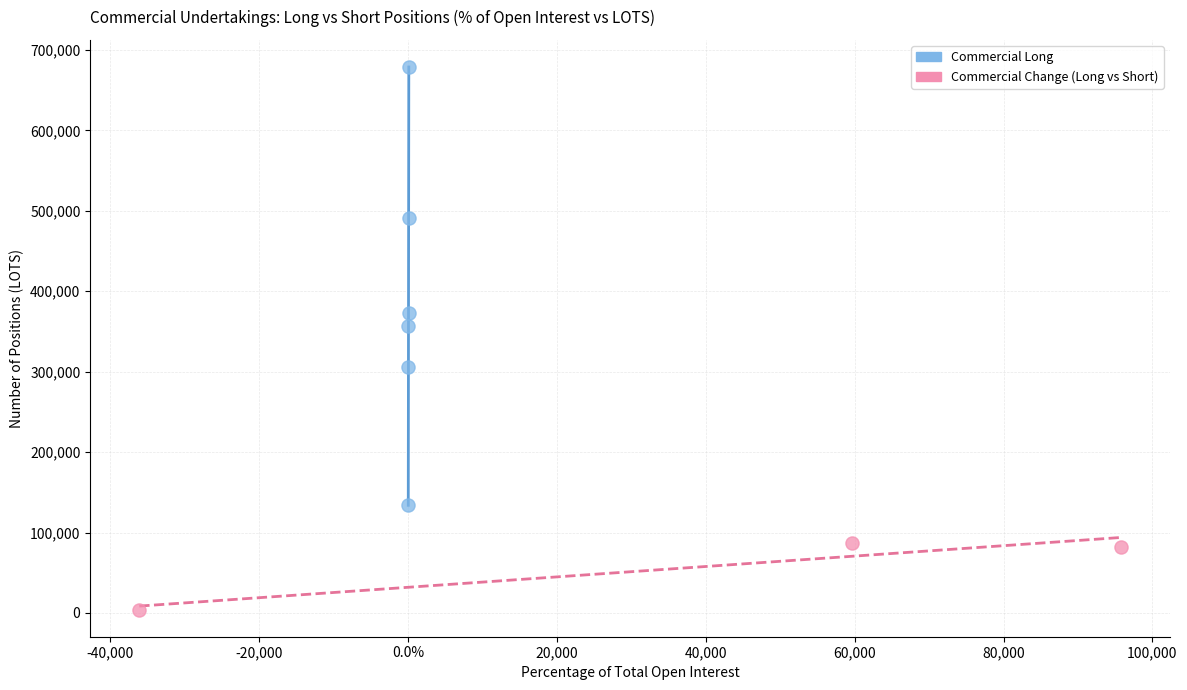

Which series reaches the minimum Y coordinate?

Commercial Change (Long vs Short)